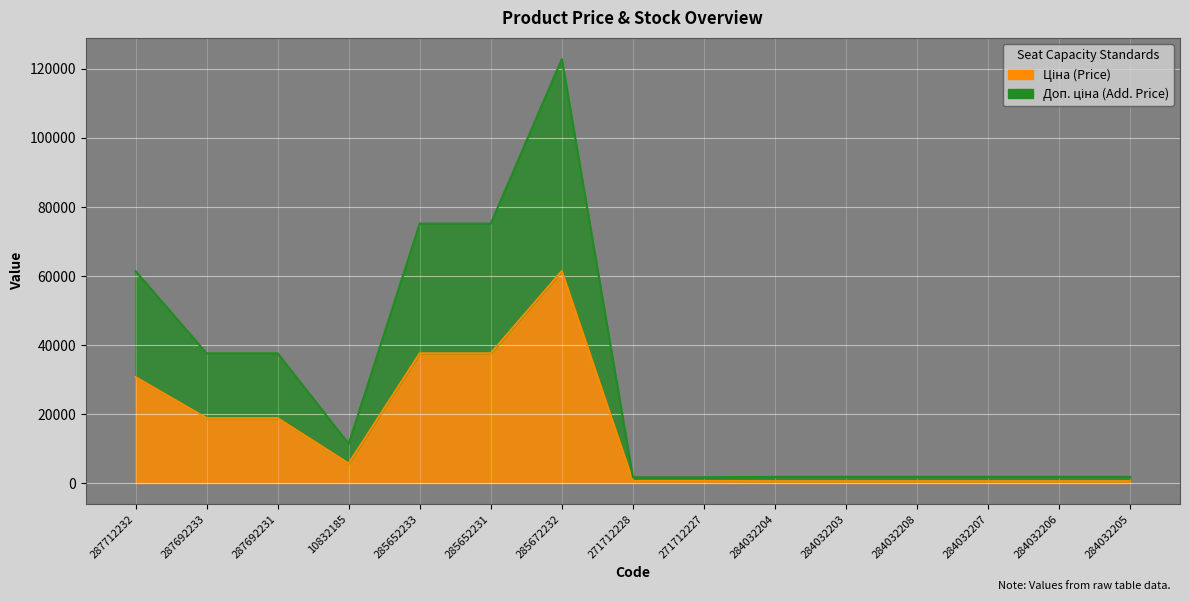

List the labels in order of Доп. ціна value, smallest first.

271712228, 271712227, 284032204, 284032203, 284032208, 284032207, 284032206, 284032205, 10832185, 287692233, 287692231, 287712232, 285652233, 285652231, 285672232